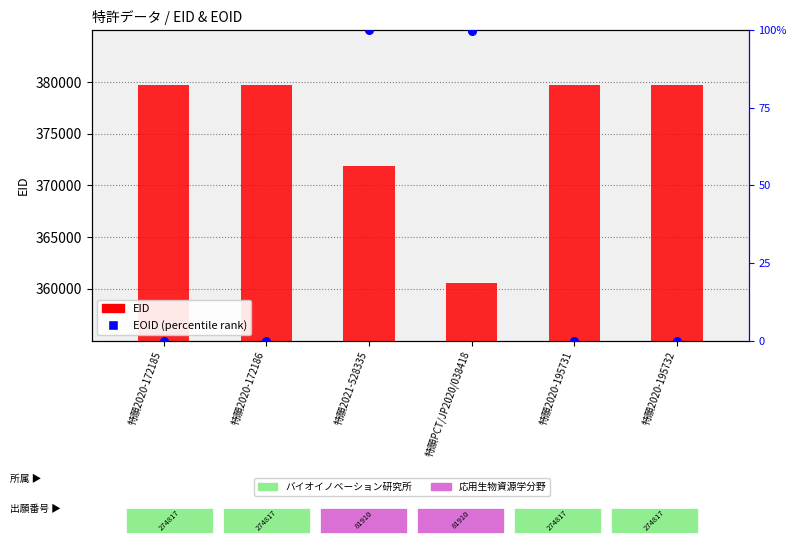

Which series has the largest Y range (max minus min)?

EID